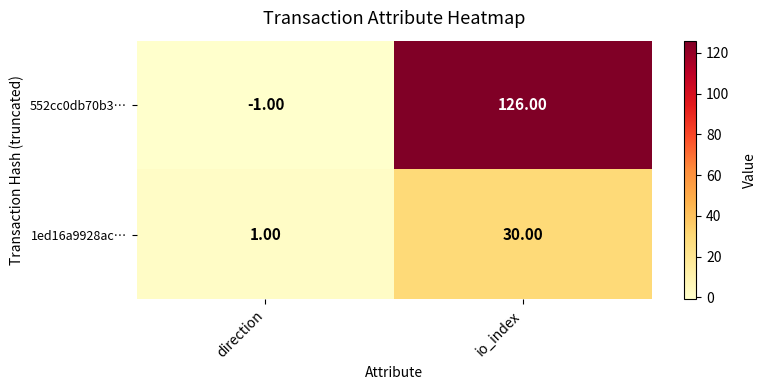

At how many categories does at least one series exceed 22?

1